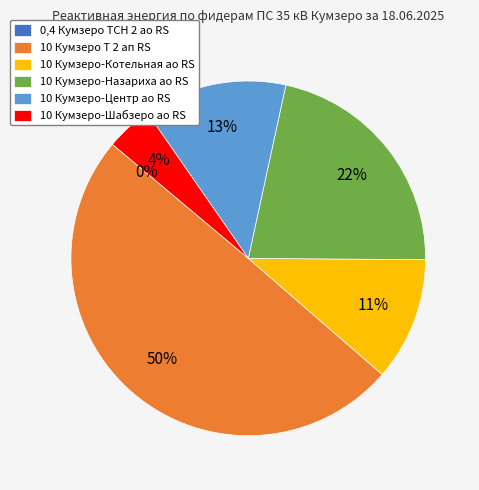

To the nearest percent, what percentage of the pie is 10 Кумзеро-Шабзеро ао RS?

4%